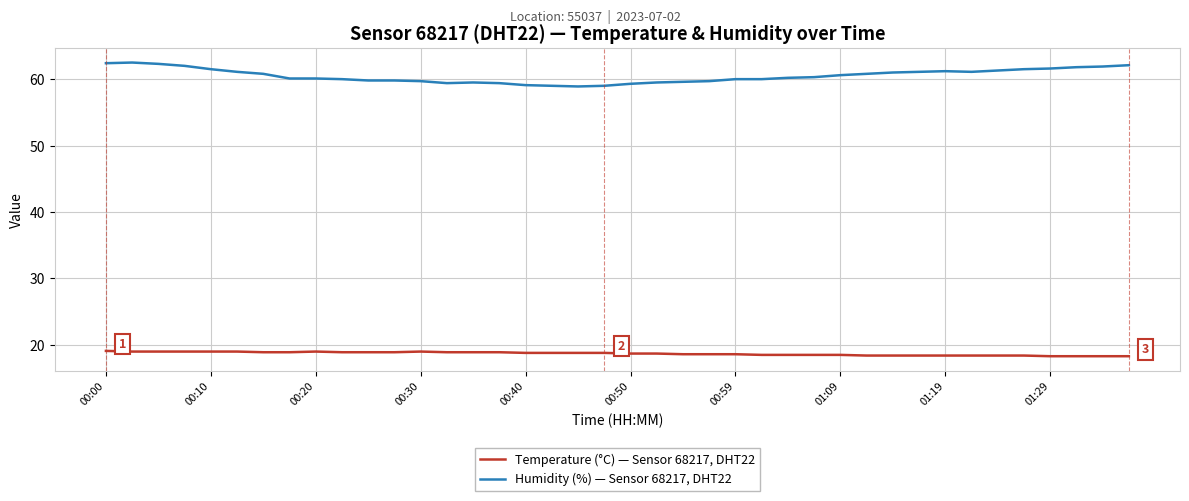

Rank the series by their average value, from lowest to highest.

Temperature (°C) — Sensor 68217, DHT22, Humidity (%) — Sensor 68217, DHT22